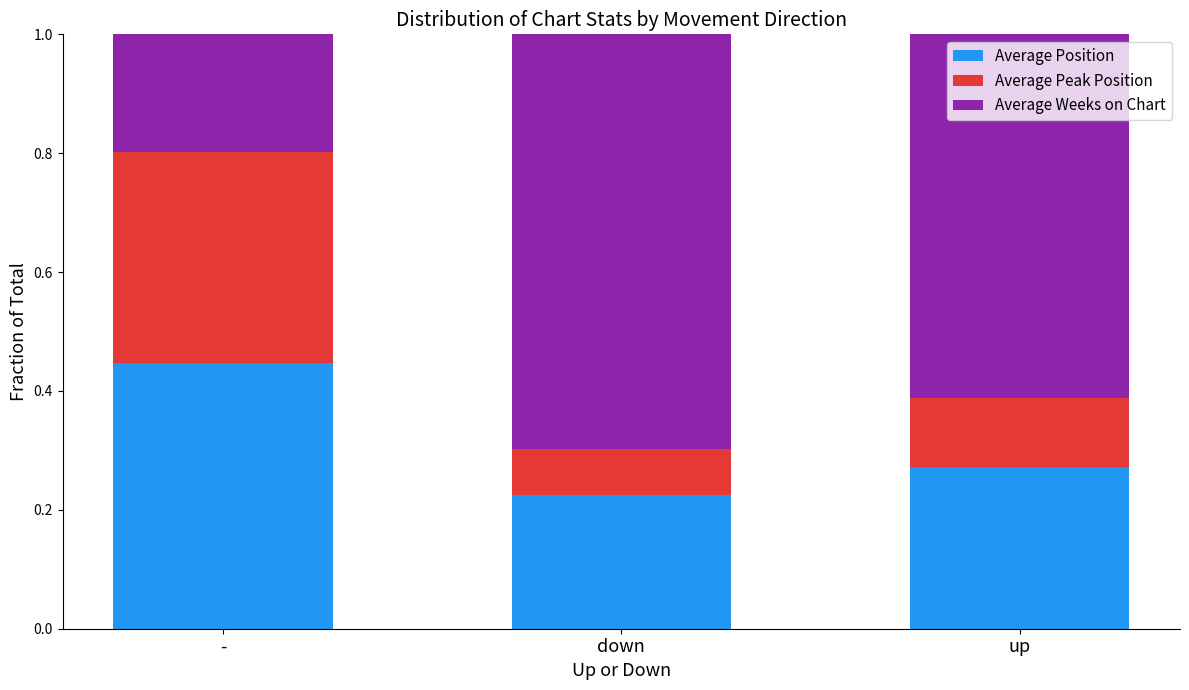

Which category has the lowest value in the Average Position series?

down